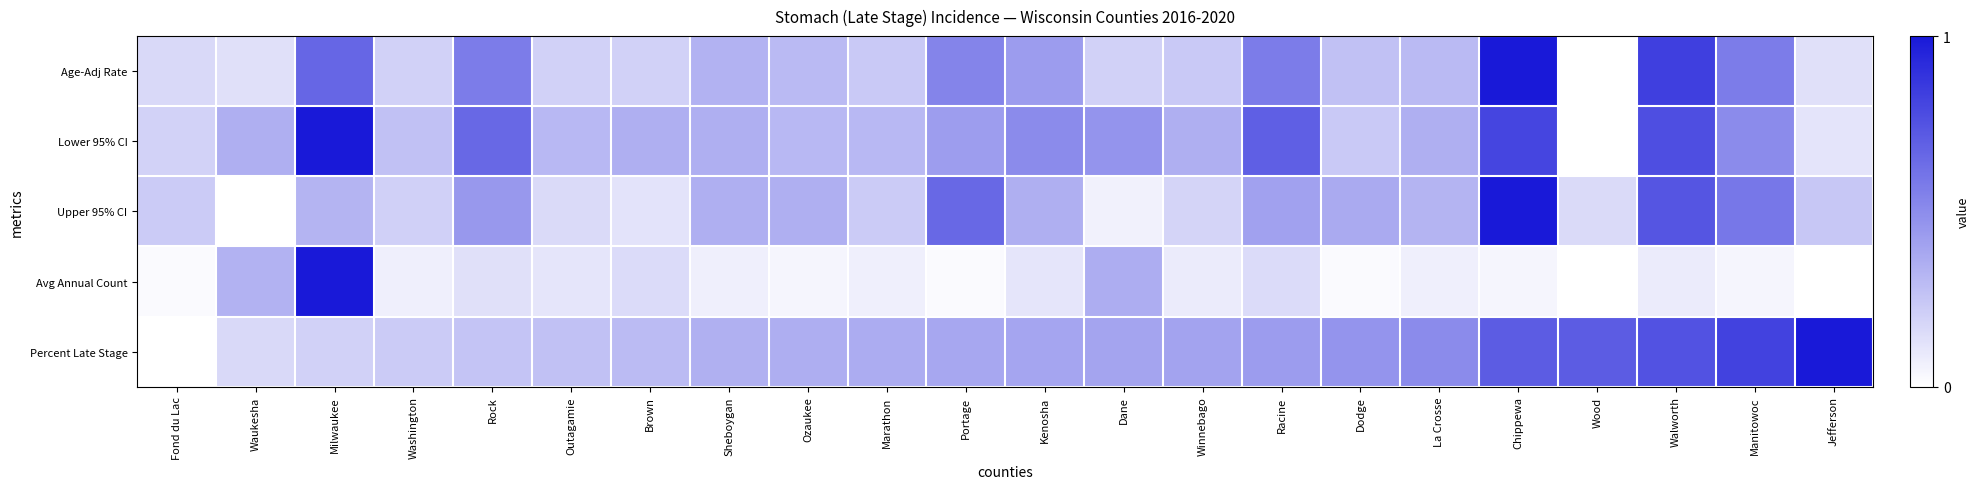

Rank the series by their maximum value, from lowest to highest.

Age-Adj Rate, Lower 95% CI, Upper 95% CI, Avg Annual Count, Percent Late Stage